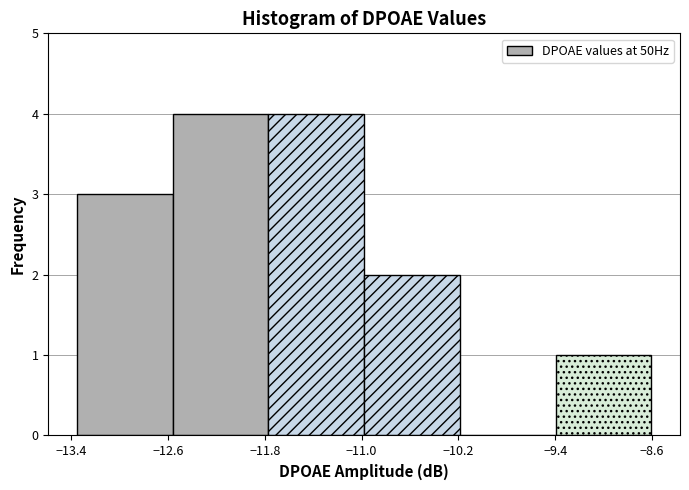

What is the height of the bar covering -11.8 to -11.0 on the x-axis? Neither the bar edges nor the heights are printed on the chart, so give them approximately, as read against the axes.

4